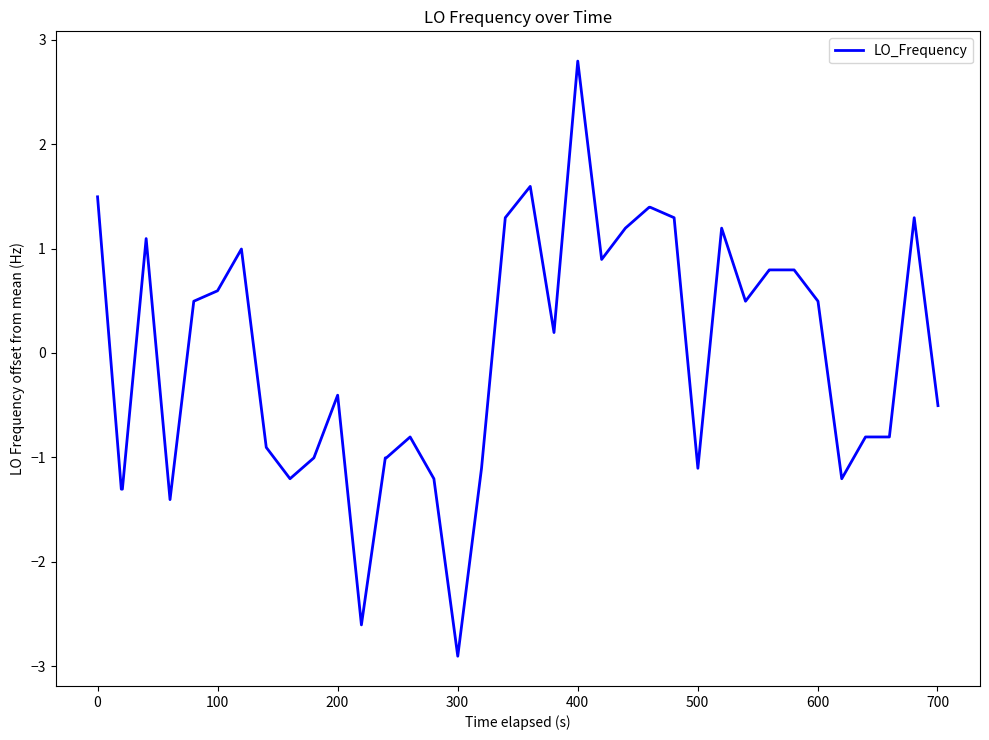

How many lines are shown in the chart?

1